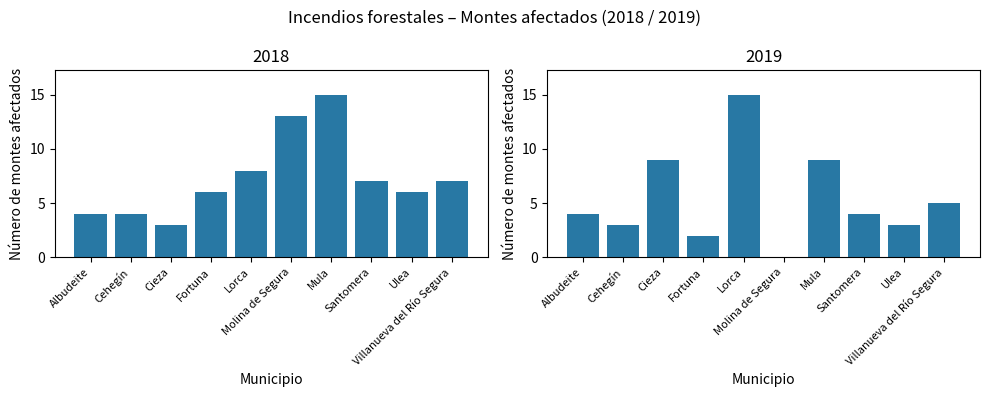

The value of Número de montes afectados 2019 at Murcia is 2. True or false?

False